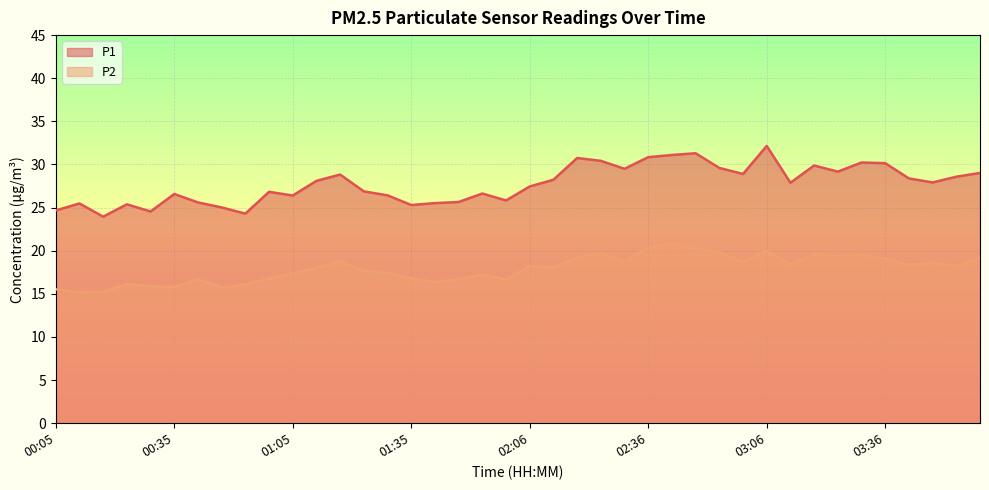

What is the value of the P1 point at the 11th from the left?

26.4